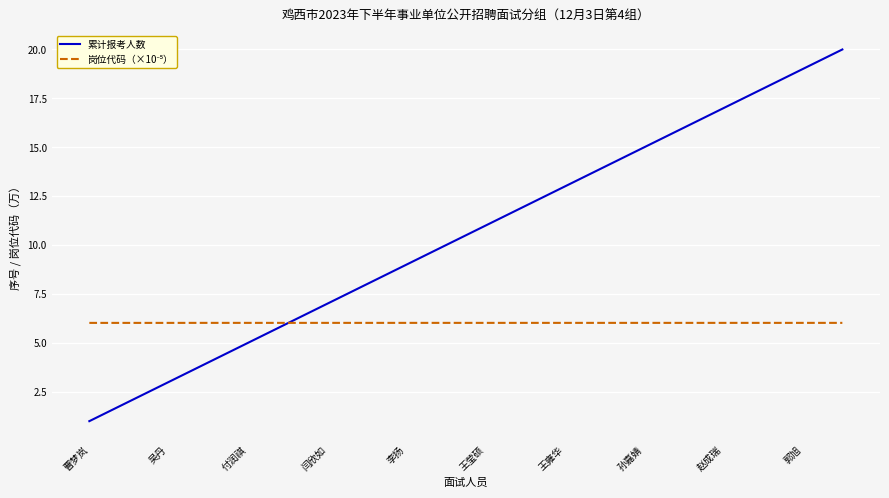

Which series has the widest spread of values?

累计报考人数